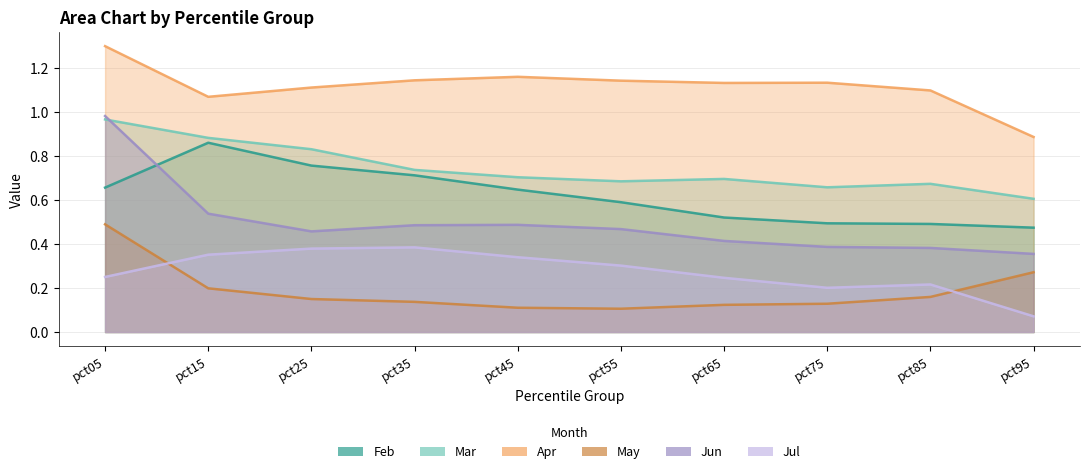

At pct15, list the series in order from smallest to largest.

May, Jul, Jun, Feb, Mar, Apr